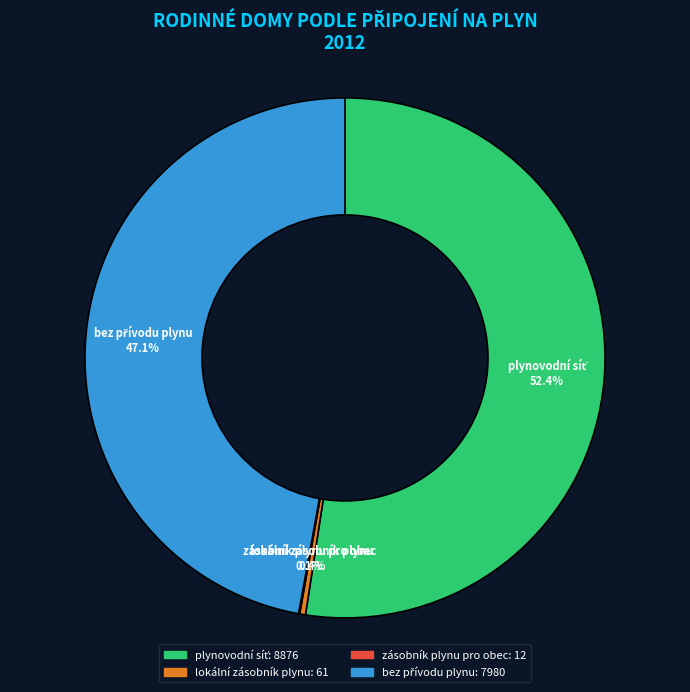

What portion of the pie excludes lokální zásobník plynu?

99.6%